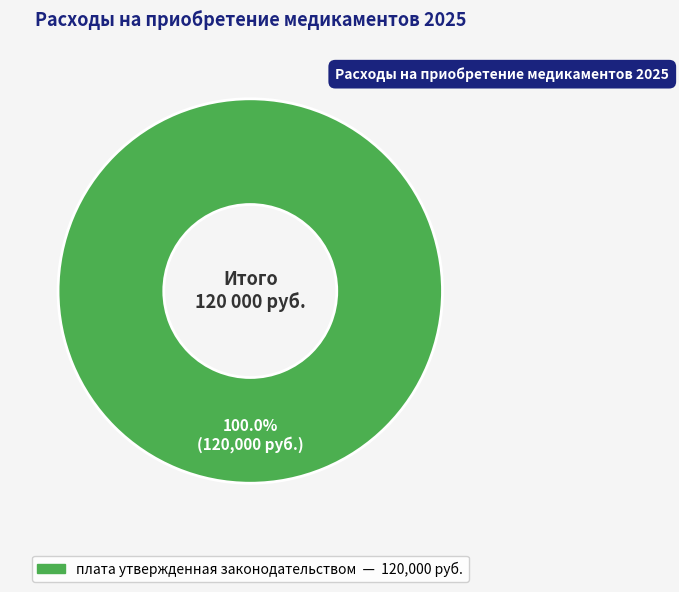

Is there any slice that represents more than half of the pie?

Yes